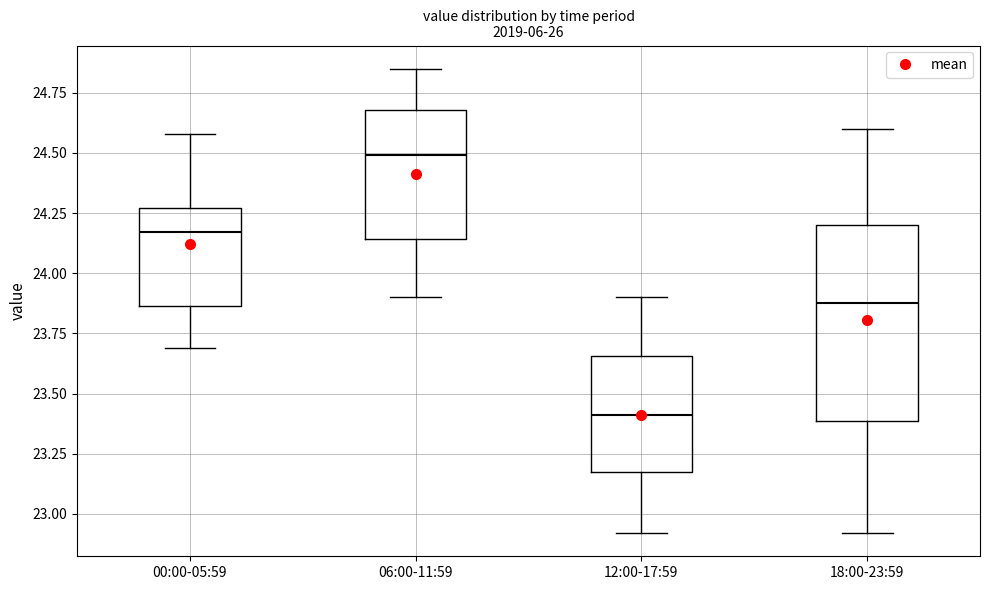

Which box's median line is the lowest?

12:00-17:59